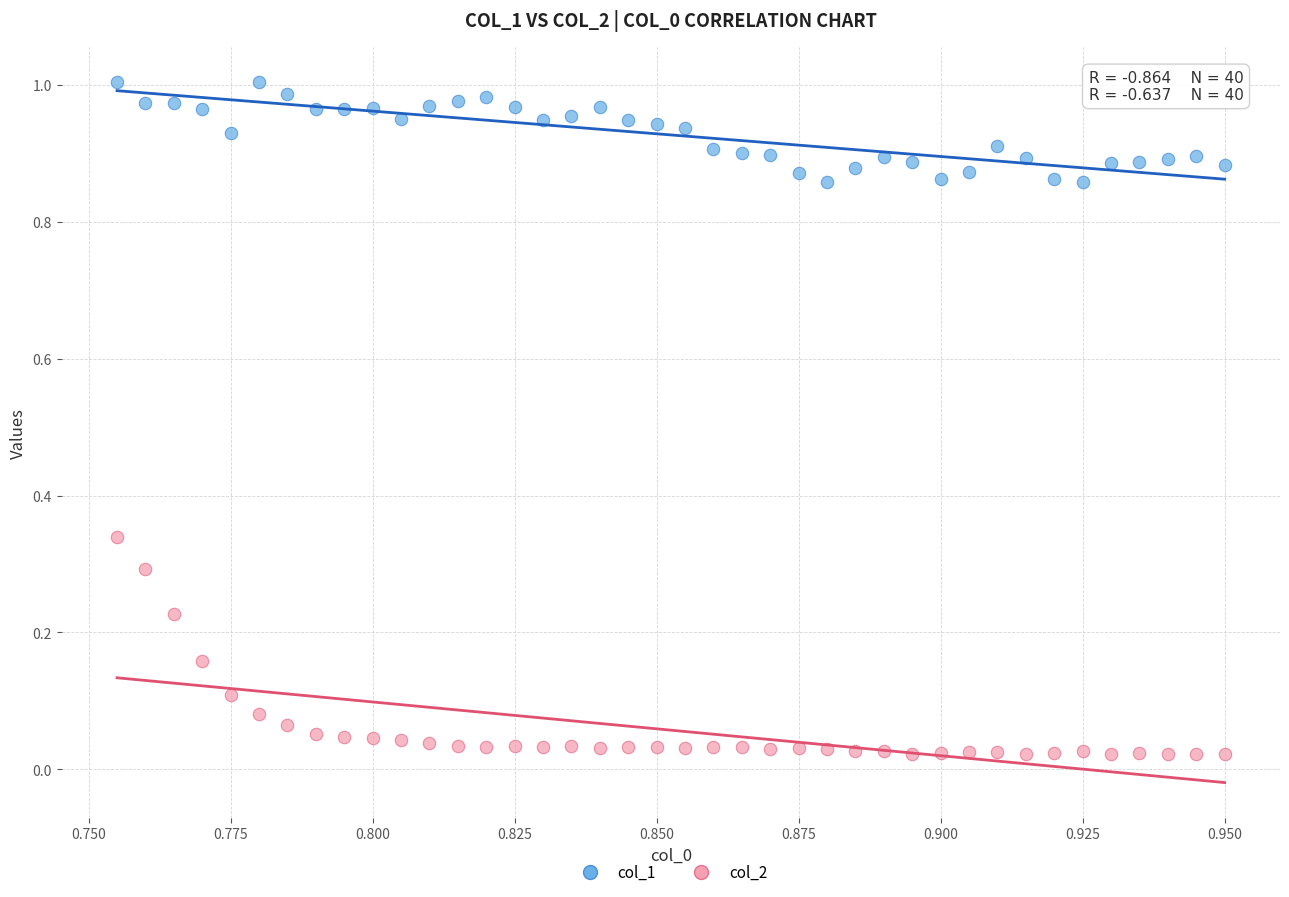

Which series contains the lowest Y value?

col_2